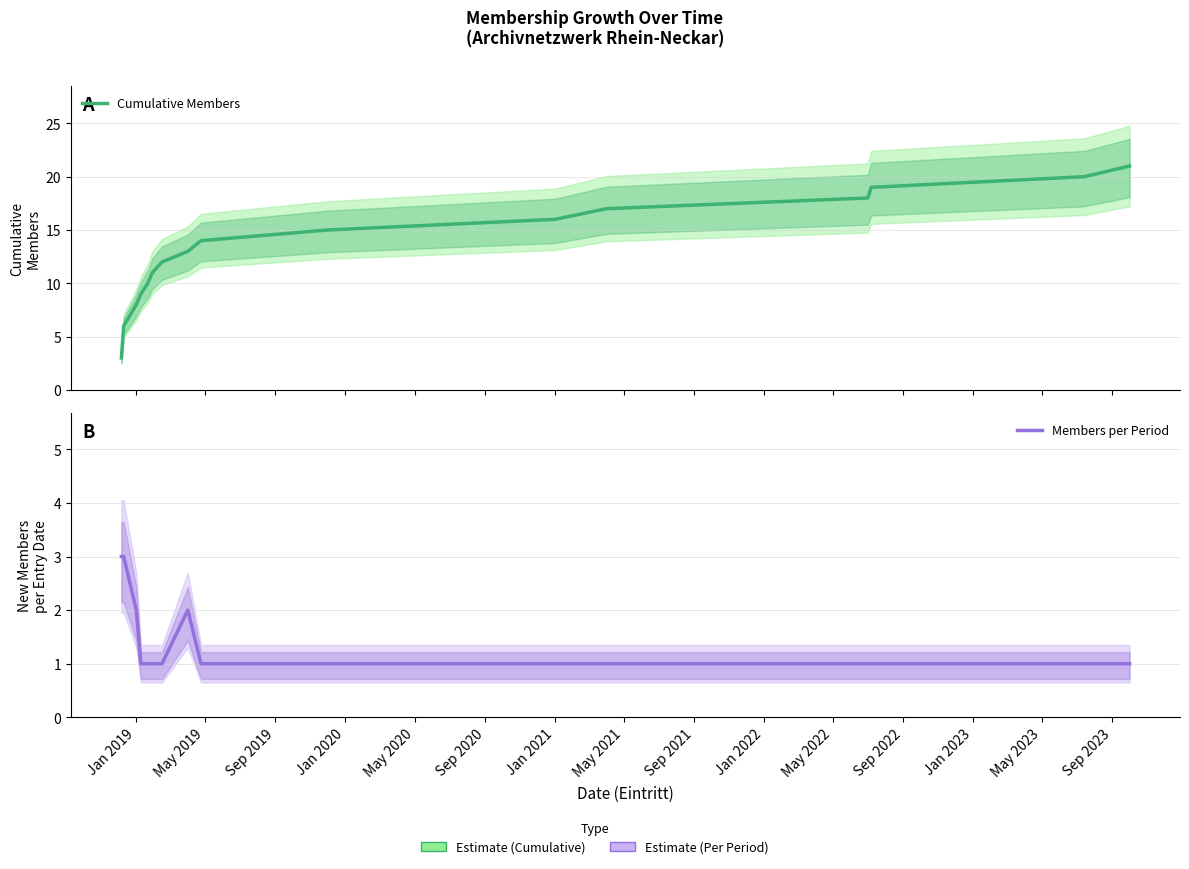

What is the total value across all series at Sep 2023?

21